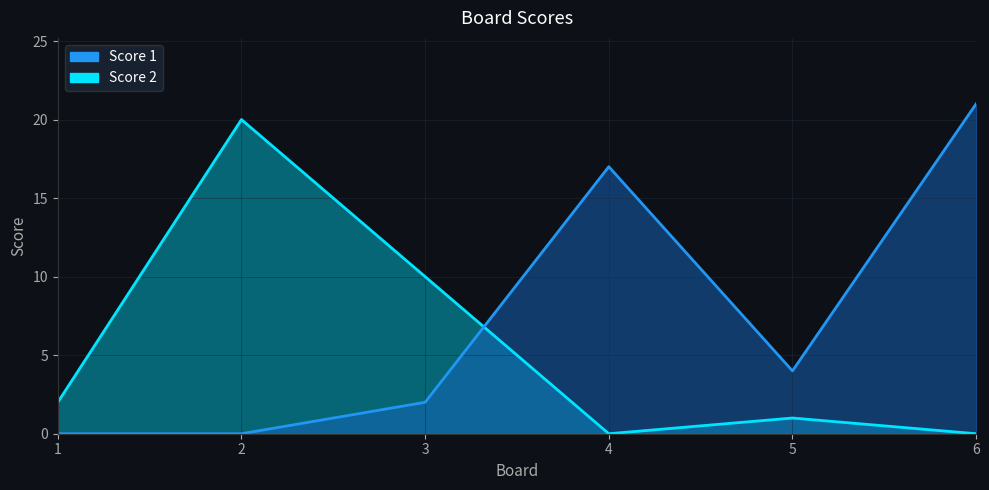

How many positive values does the Score 2 series have?

4